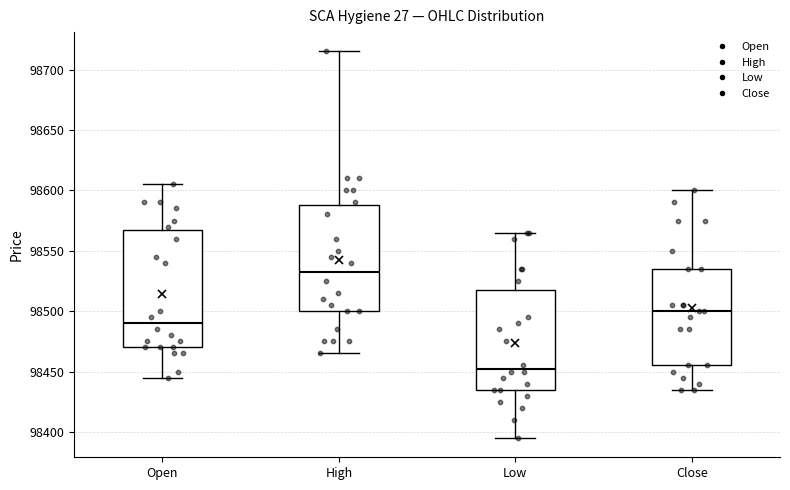

Reading left to right, transcribe this box plot: for each box, give where its median line is, the range the box spans, and where its two whiskers end, as read against the y-axis. The values are not printed on the chart, so give them approximately, as read against the axis.

Open: median 98490, box 98470 to 98570, whiskers 98445 to 98605
High: median 98535, box 98500 to 98590, whiskers 98465 to 98715
Low: median 98455, box 98435 to 98520, whiskers 98395 to 98565
Close: median 98500, box 98455 to 98535, whiskers 98435 to 98600